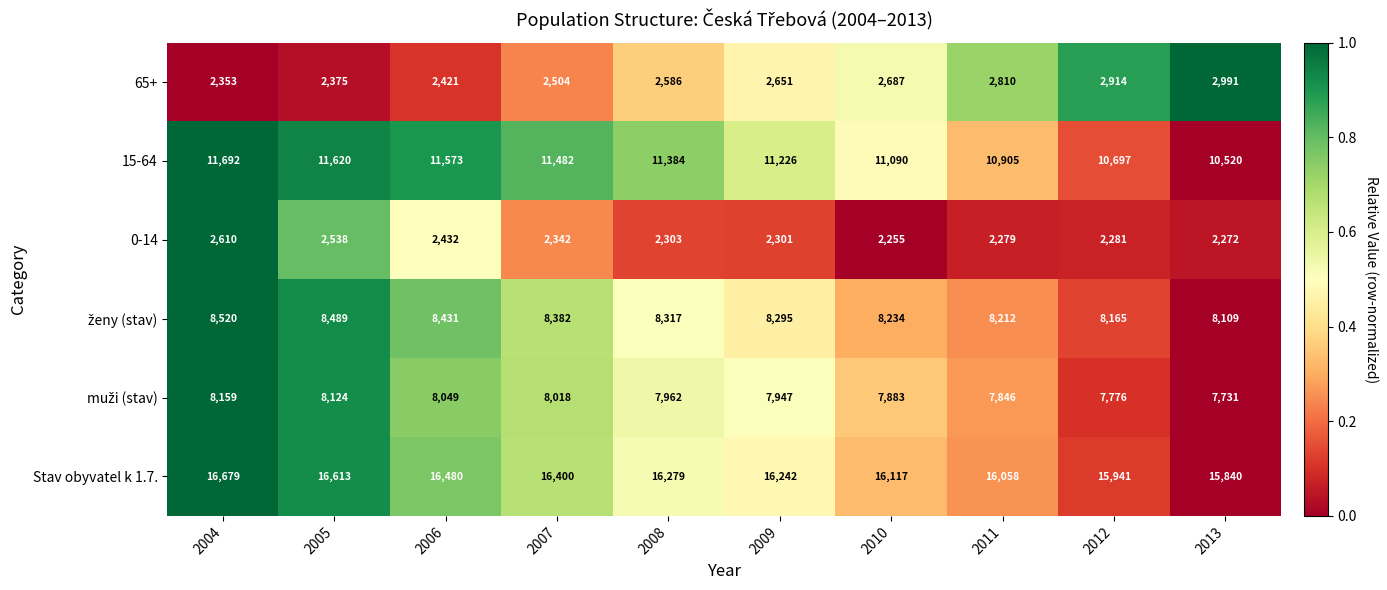

Count the number of data series in this chart.

6